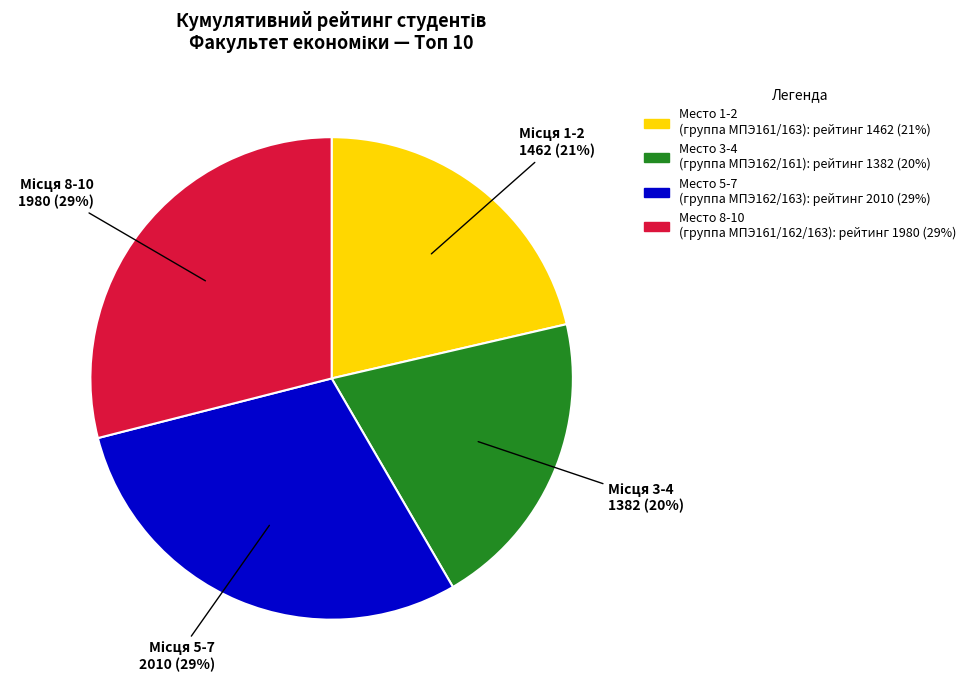

Is there any slice that represents more than half of the pie?

No